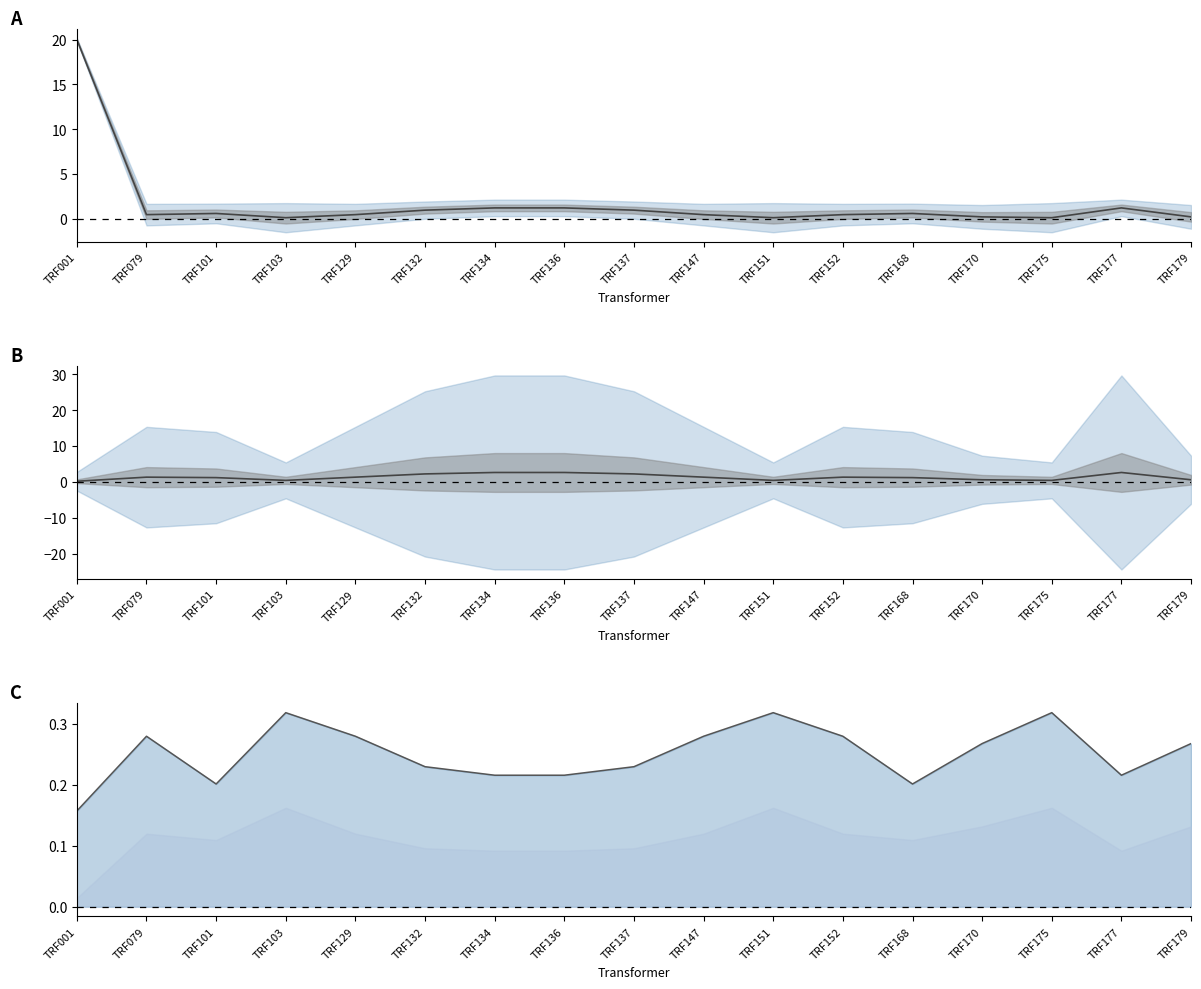

Between TRF103 and TRF179, which series saw the biggest shift?

pfe_kw